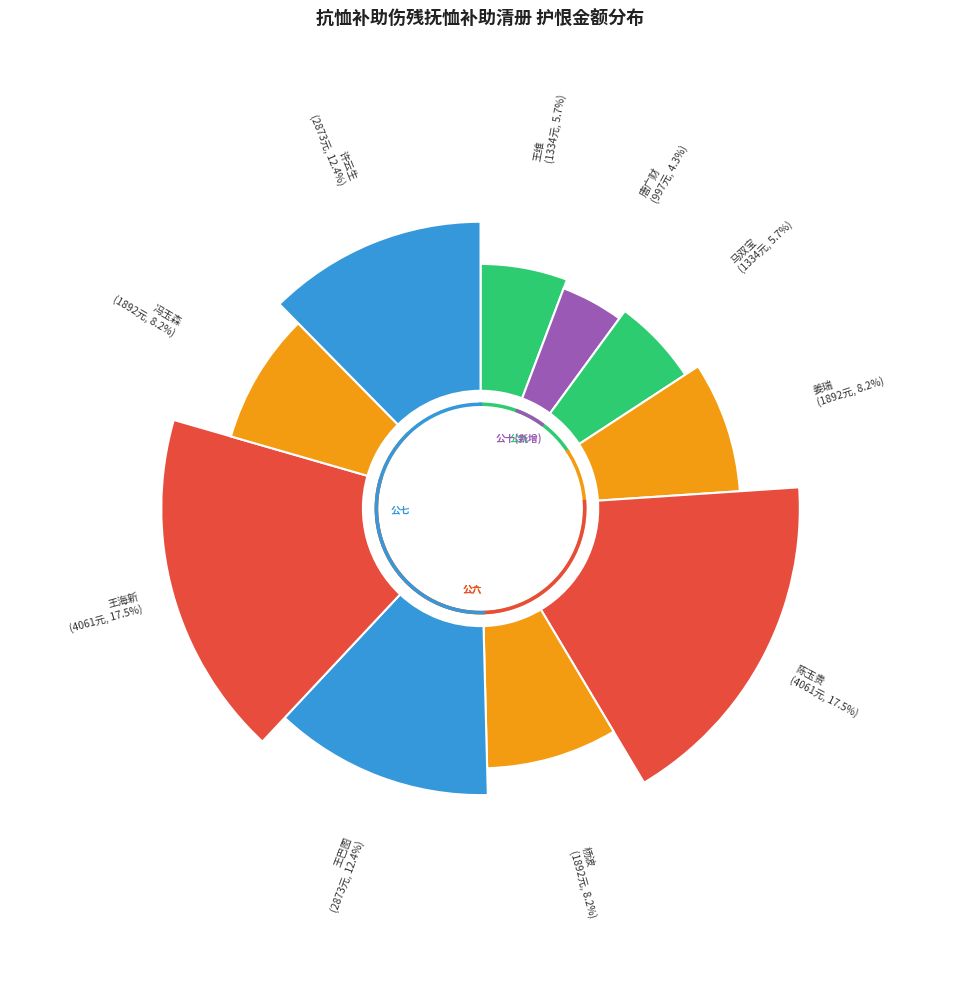

To the nearest percent, what percentage of the pie is 姜瑞?

8%